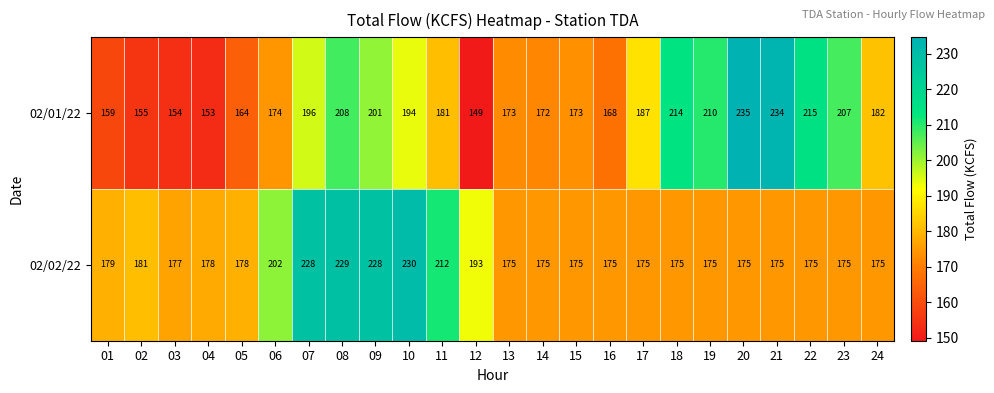

The value of 02/01/22 at 16 is 231. True or false?

False